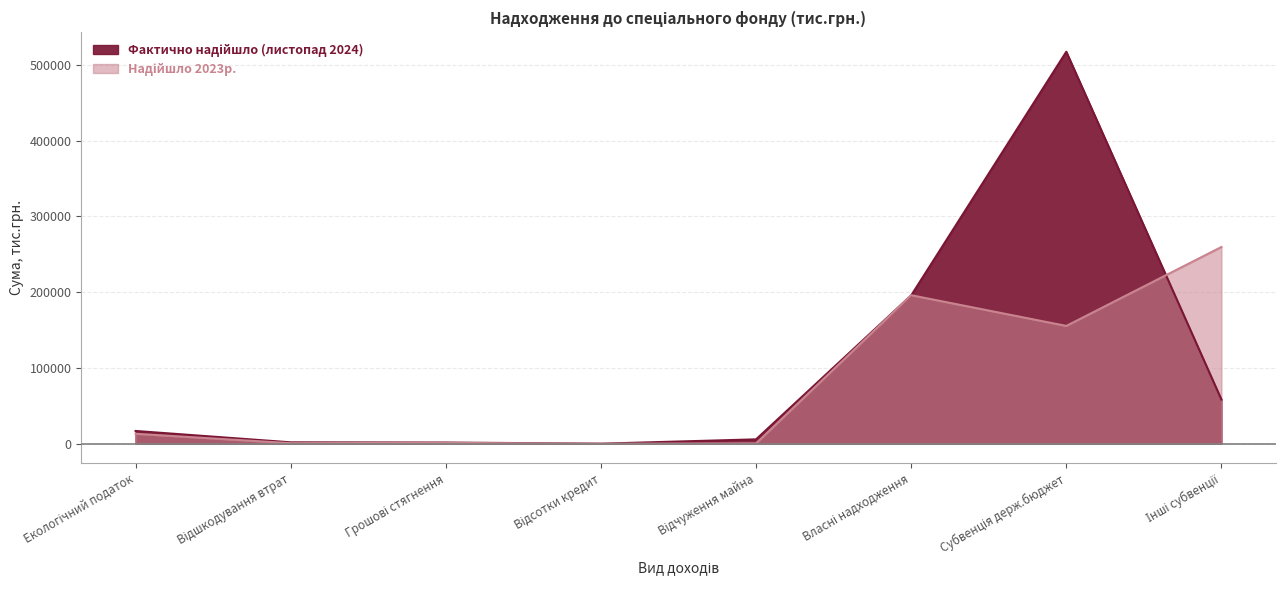

What is the difference between the maximum and second lowest values in the Фактично надійшло (листопад 2024) series?

515857.0